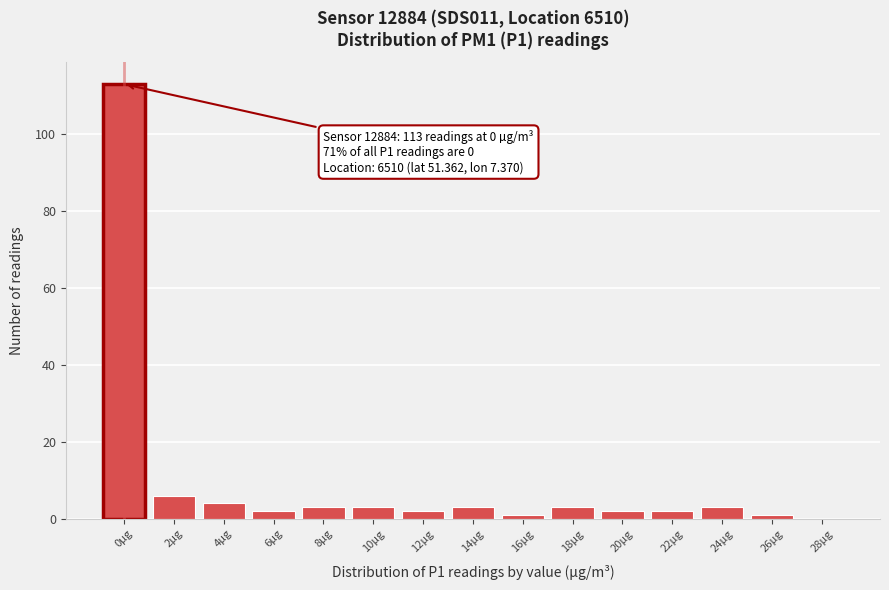

Reading left to right, transcribe all the data shown in this chart.

0µg=113	2µg=6	4µg=4	6µg=2	8µg=3	10µg=3	12µg=2	14µg=3	16µg=1	18µg=3	20µg=2	22µg=2	24µg=3	26µg=1	28µg=0